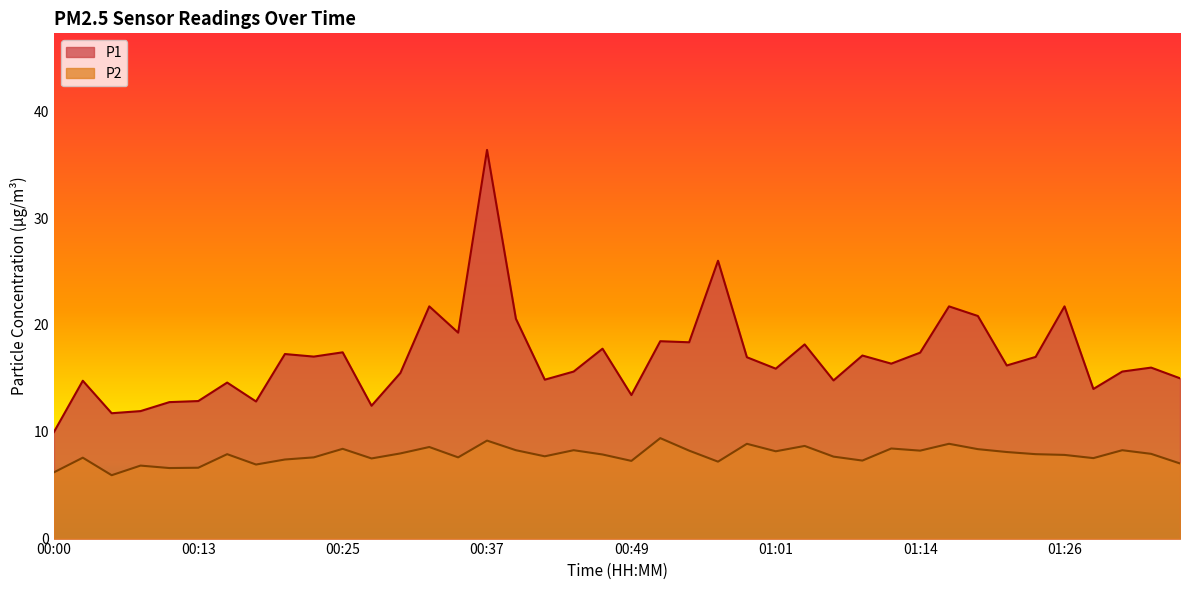

What is the difference between the P1 values at 00:30 and 01:04?

2.7